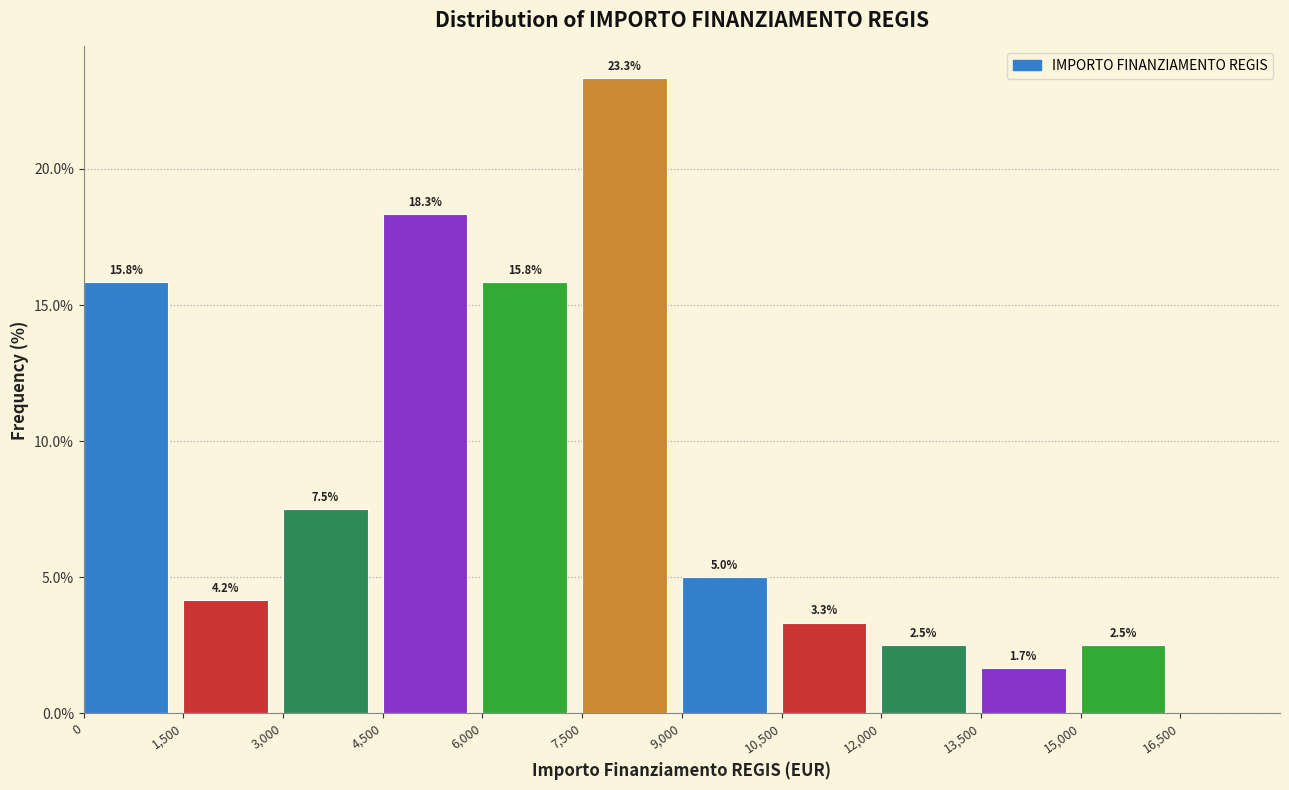

Which range on the x-axis has the tallest bar?

7,500 to 9,000